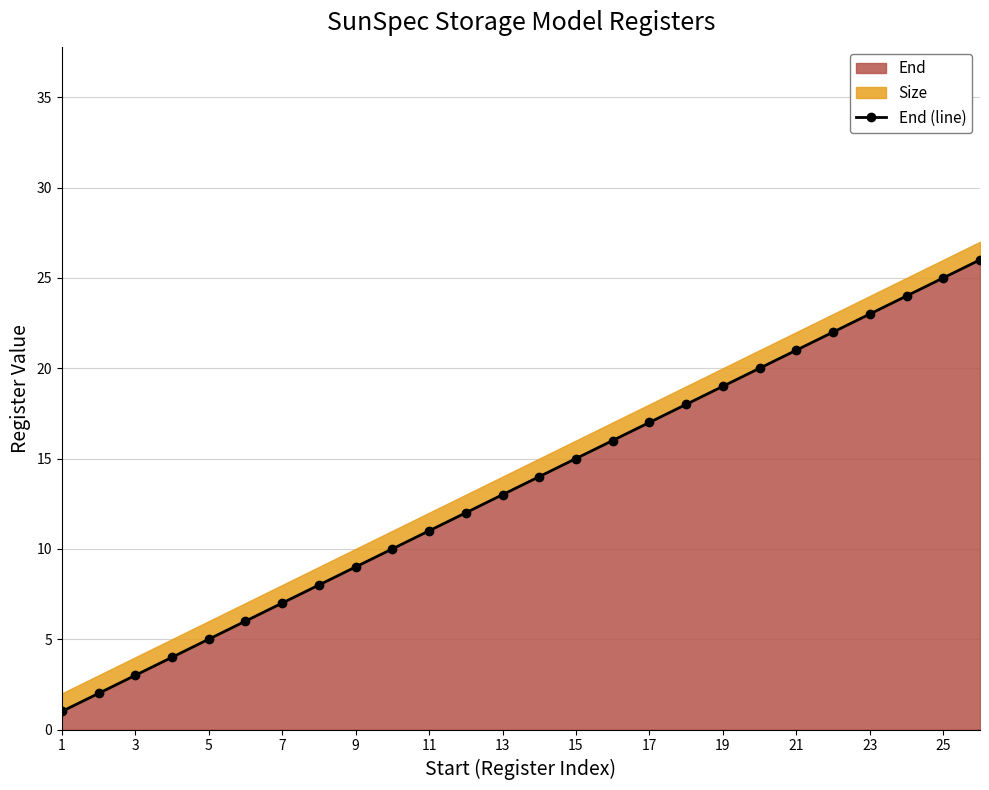

Which category has the lowest value across all series?

1